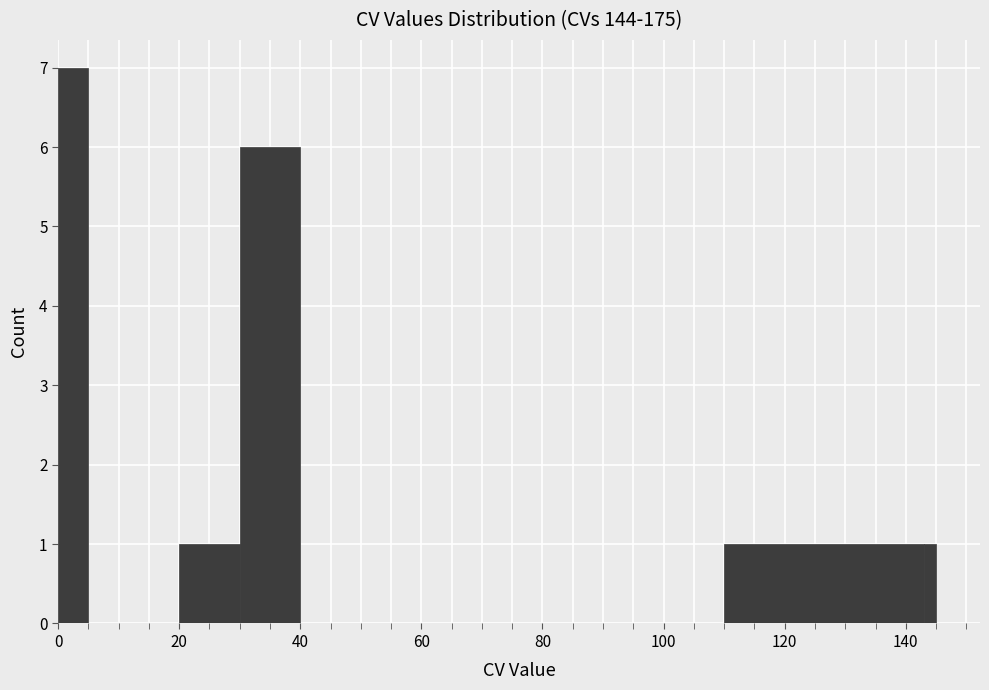

Around what value on the x-axis is the tallest bar? Give the approximate position of its centre, as read against the axis.

2